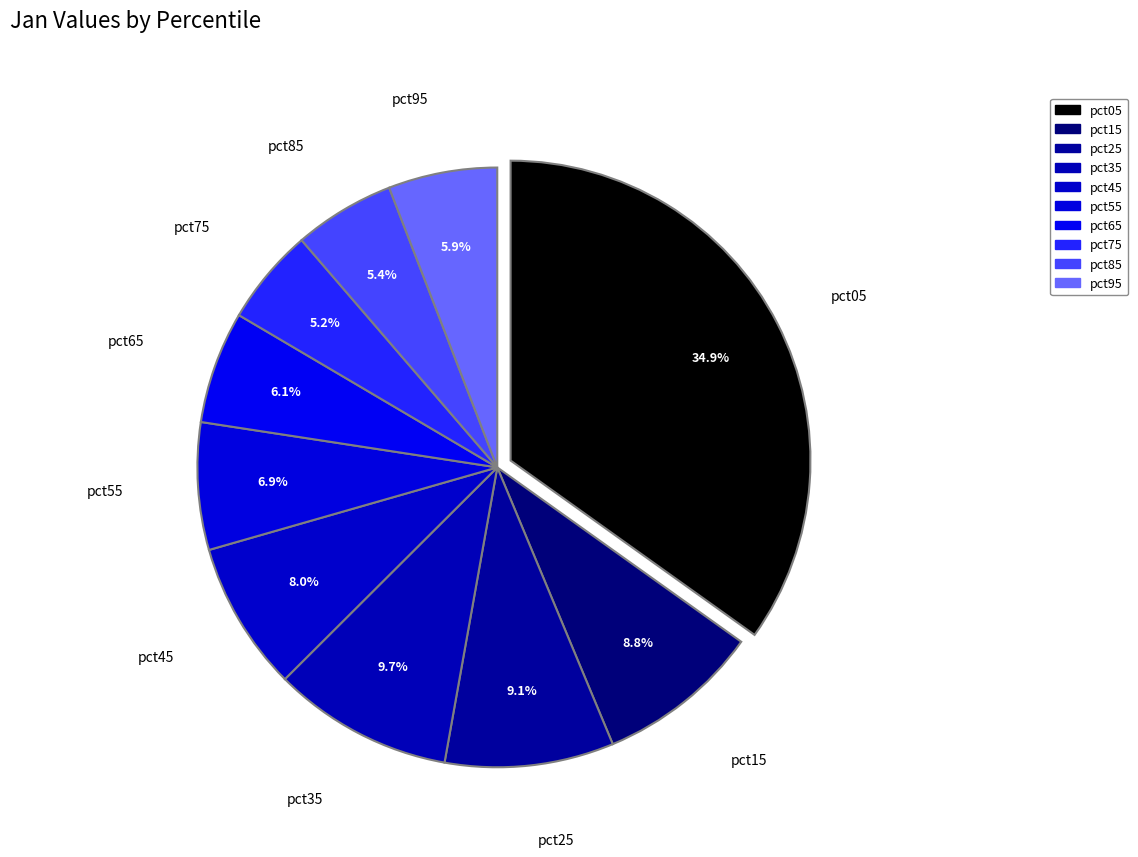

To the nearest percent, what percentage of the pie is pct95?

6%